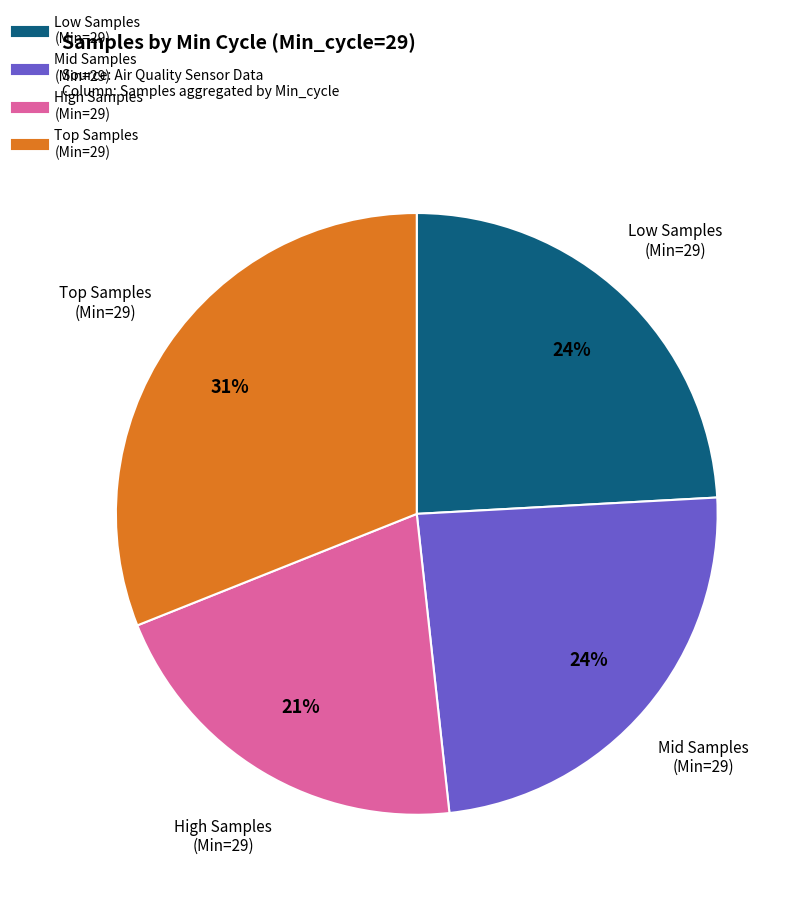

Is there a majority slice in this chart?

No